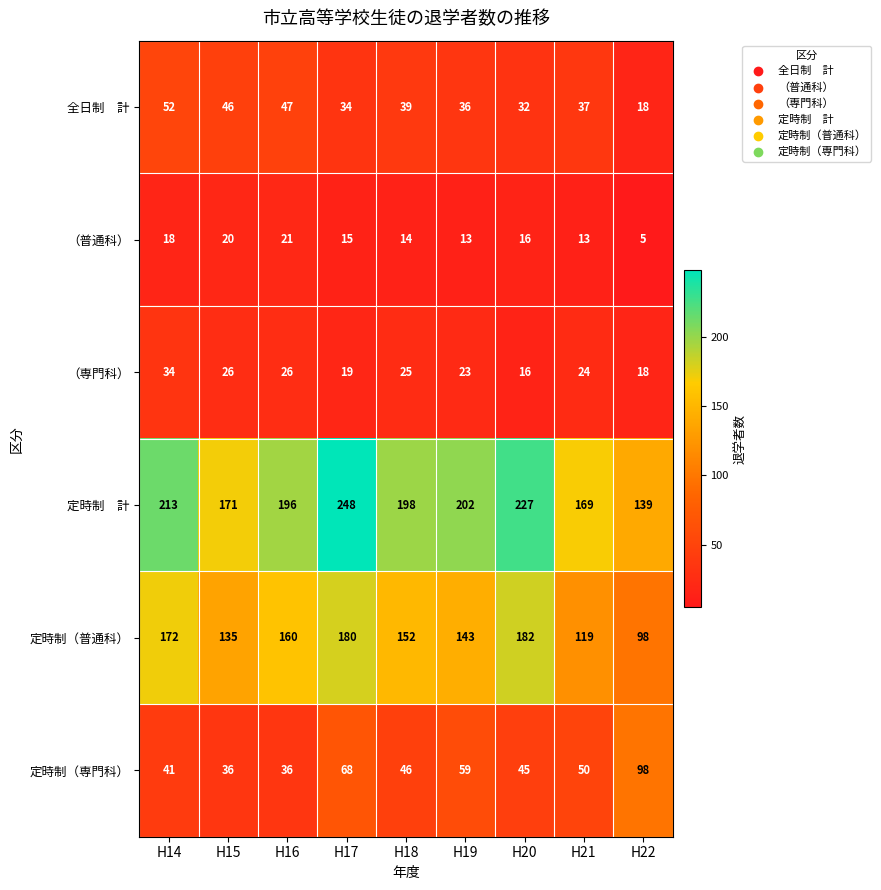

Which label corresponds to the smallest value in the chart?

H22